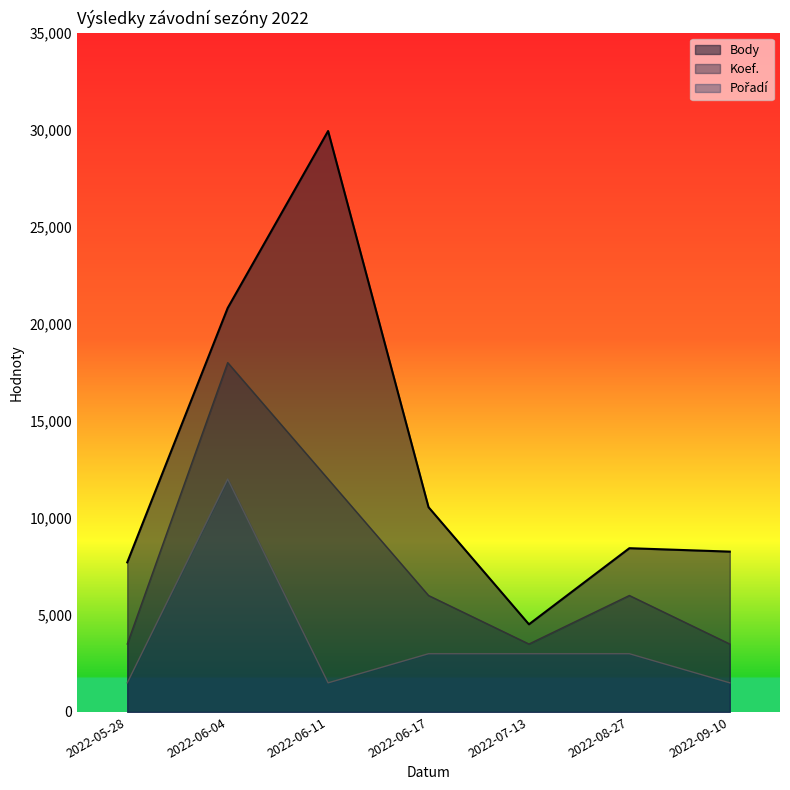

How many data points does each series have?

7